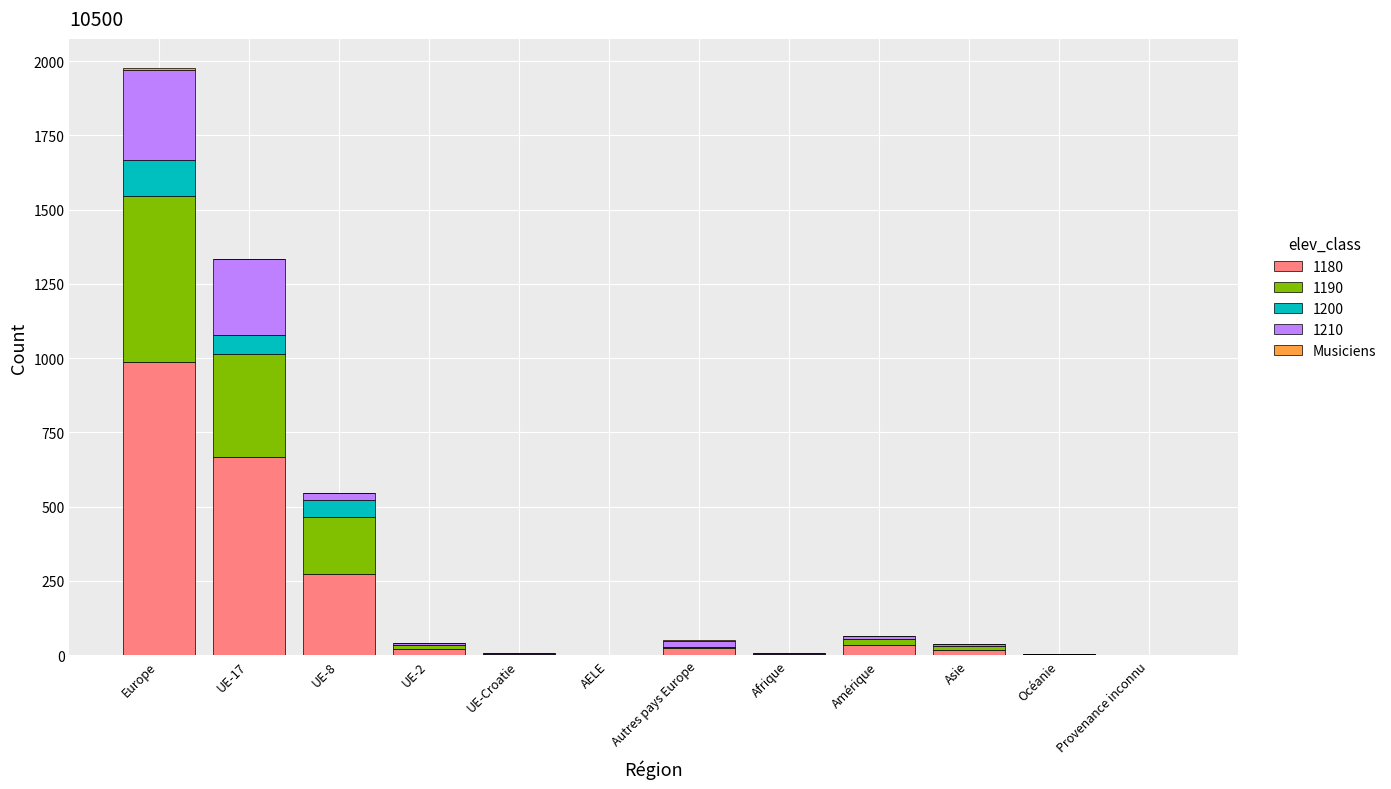

At which category is the sum across all series the highest?

Europe